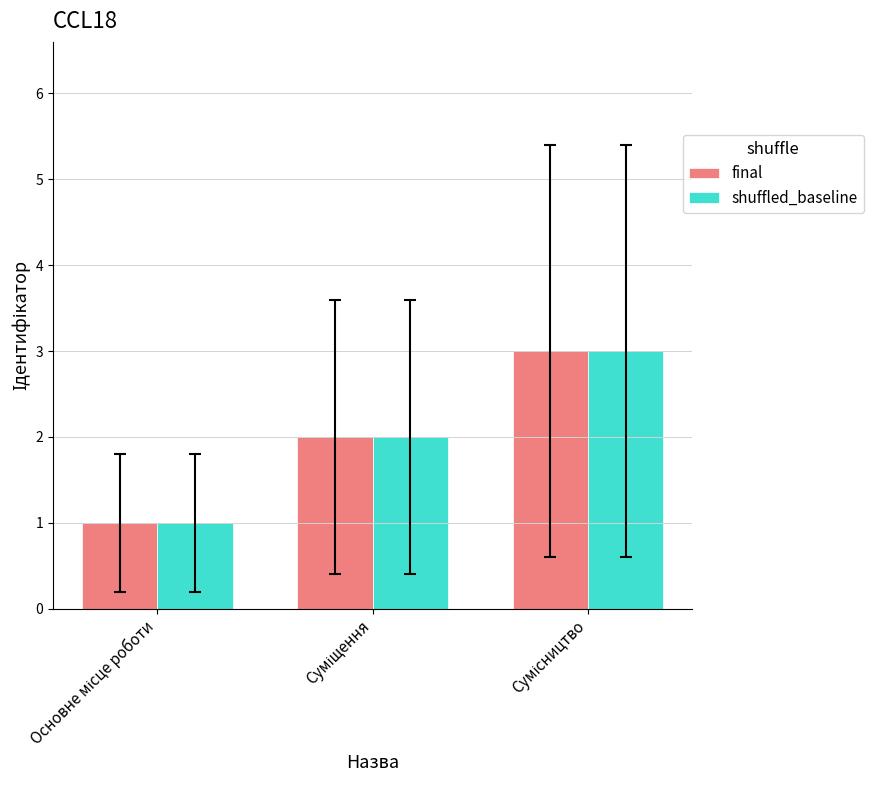

What is the highest value of the final series?

3